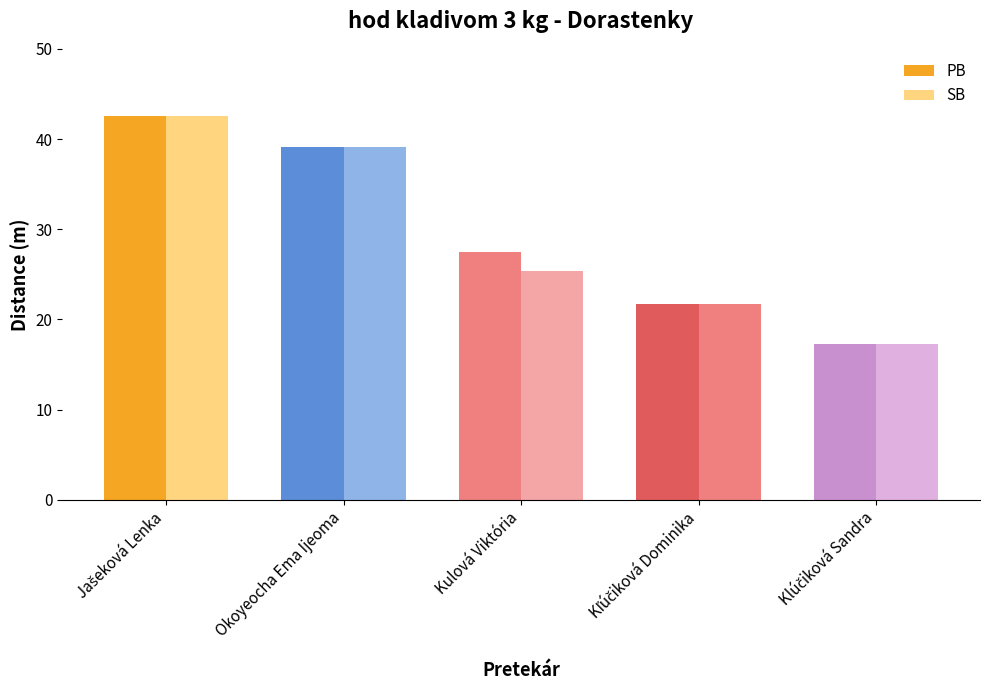

At which label is PB closest to 29?

Kulová Viktória